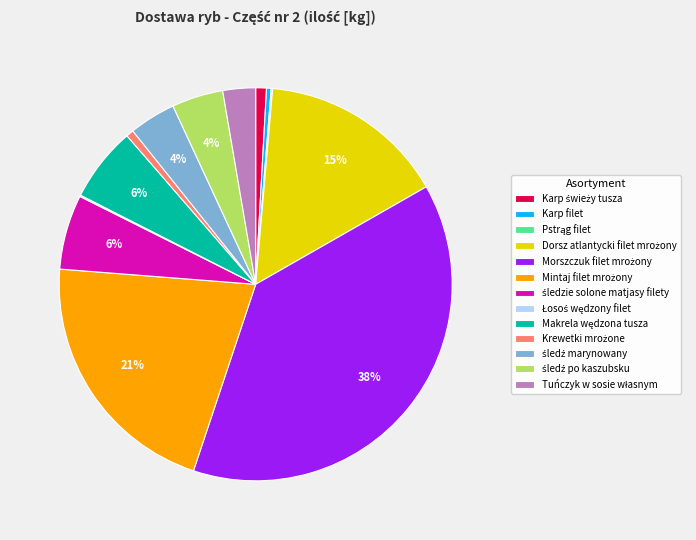

Is there any slice that represents more than half of the pie?

No